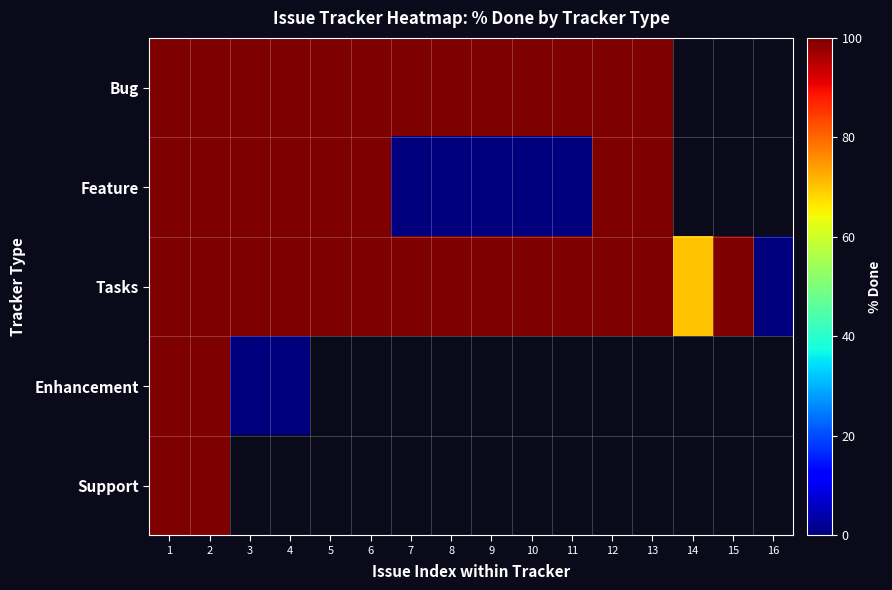

The Tasks series shows 135.4 at 4. True or false?

False